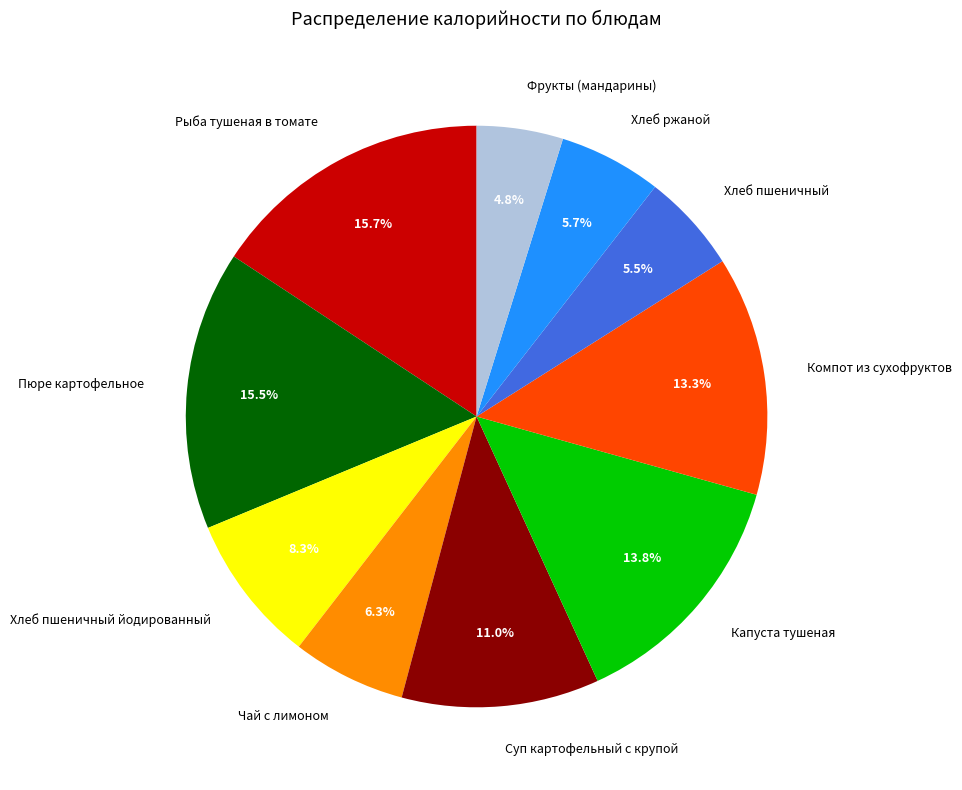

What percentage is the Рыба тушеная в томате slice, to the nearest percent?

16%